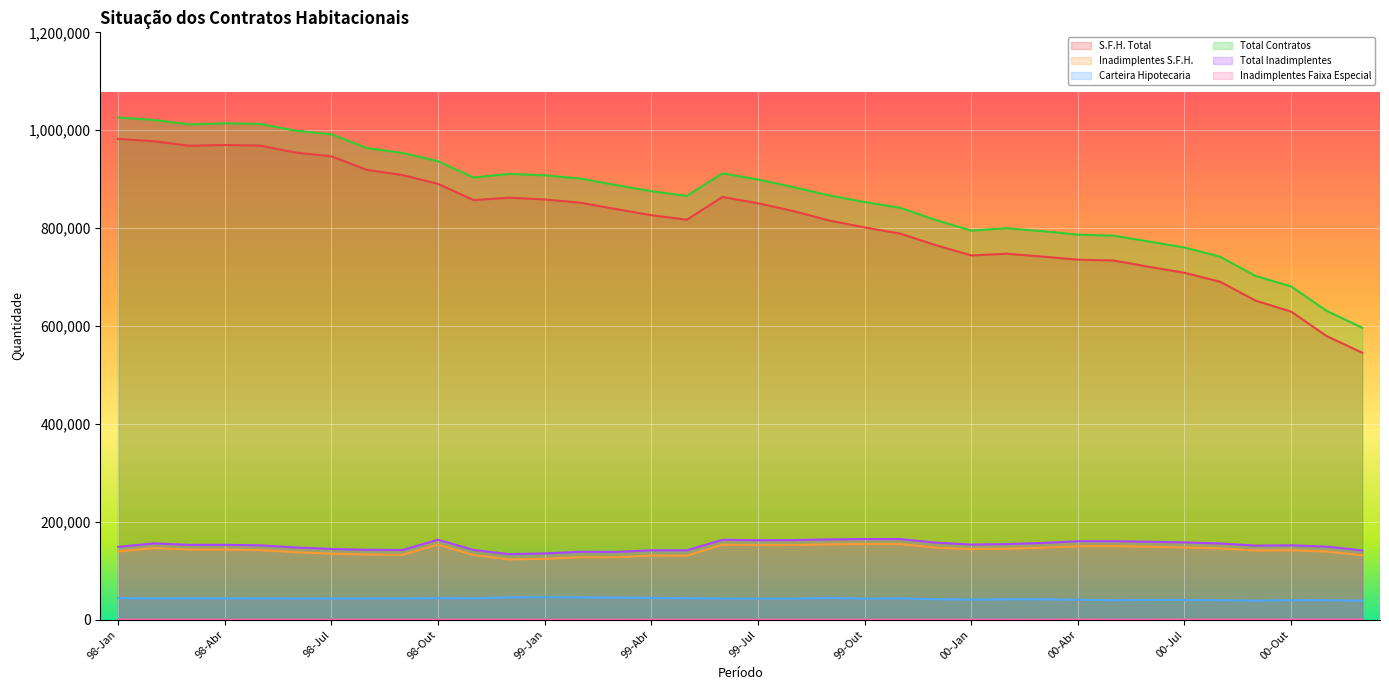

What value does the Total Contratos series have at 99-Abr?

875415